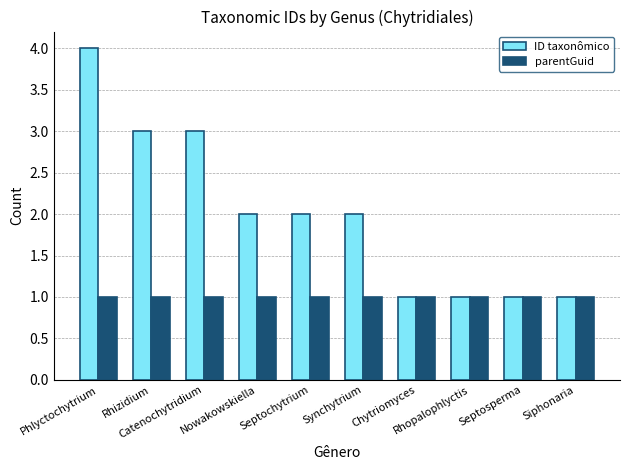

What are all the series names shown in the legend?

ID taxonômico, parentGuid